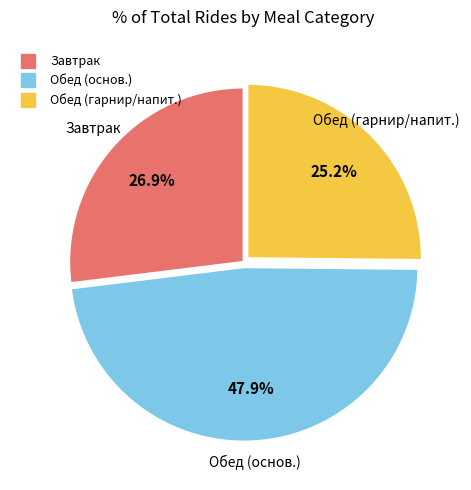

Is there any slice that represents more than half of the pie?

No